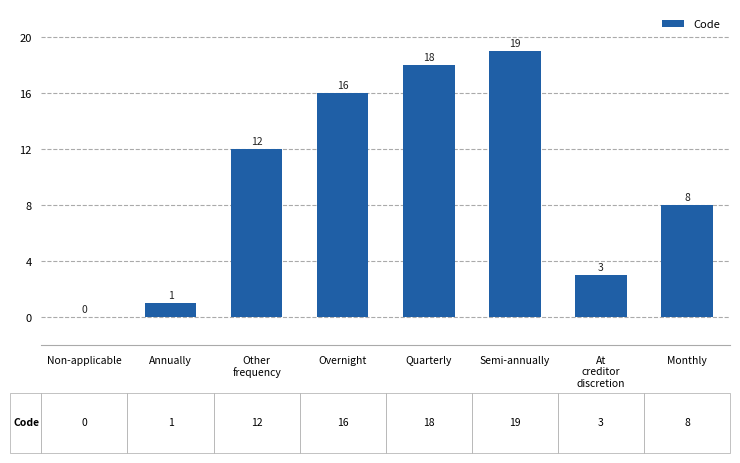

The value at Other
frequency is 7. True or false?

False